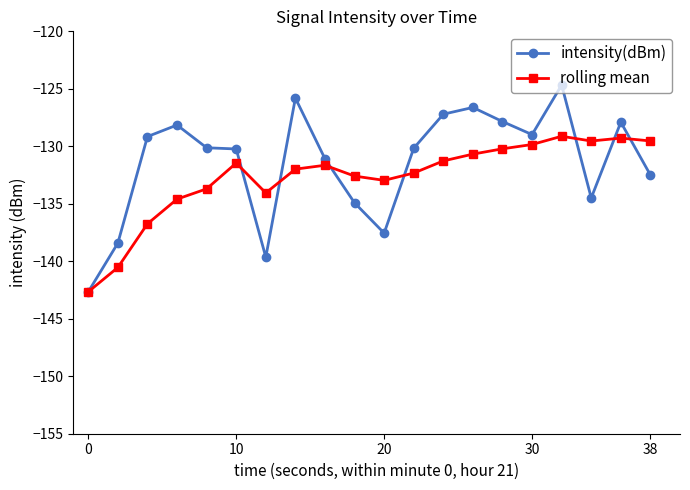

What is the maximum value shown in the chart?

-124.7